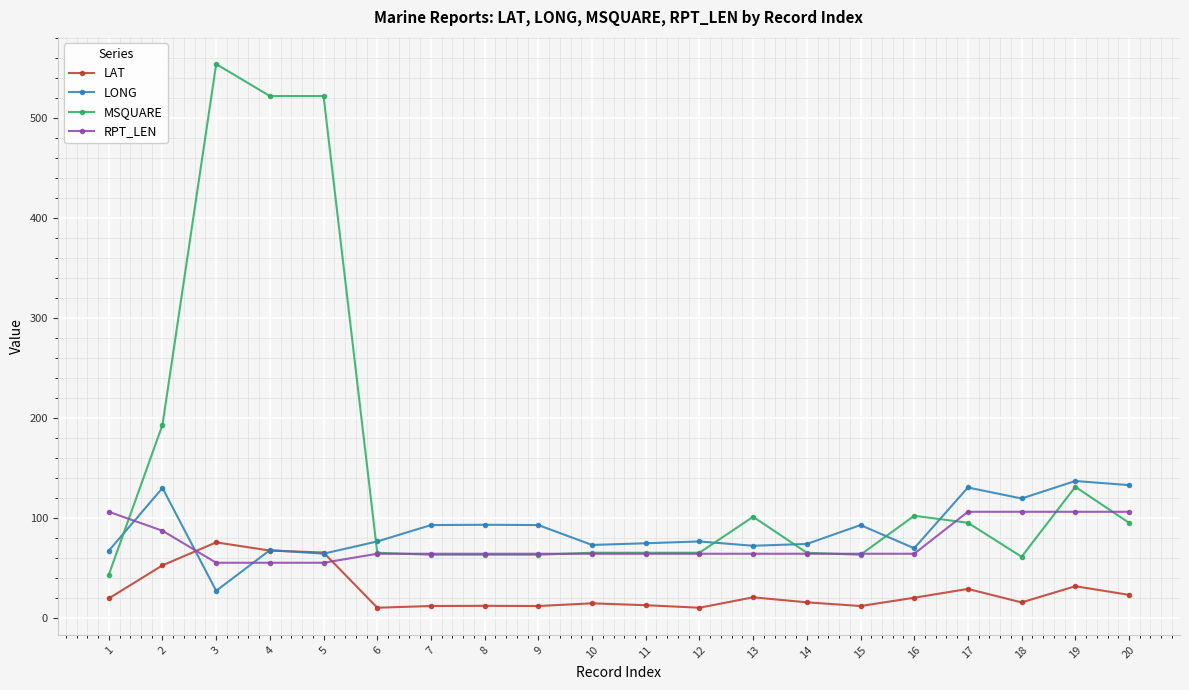

How many times do LAT and RPT_LEN cross each other?

2